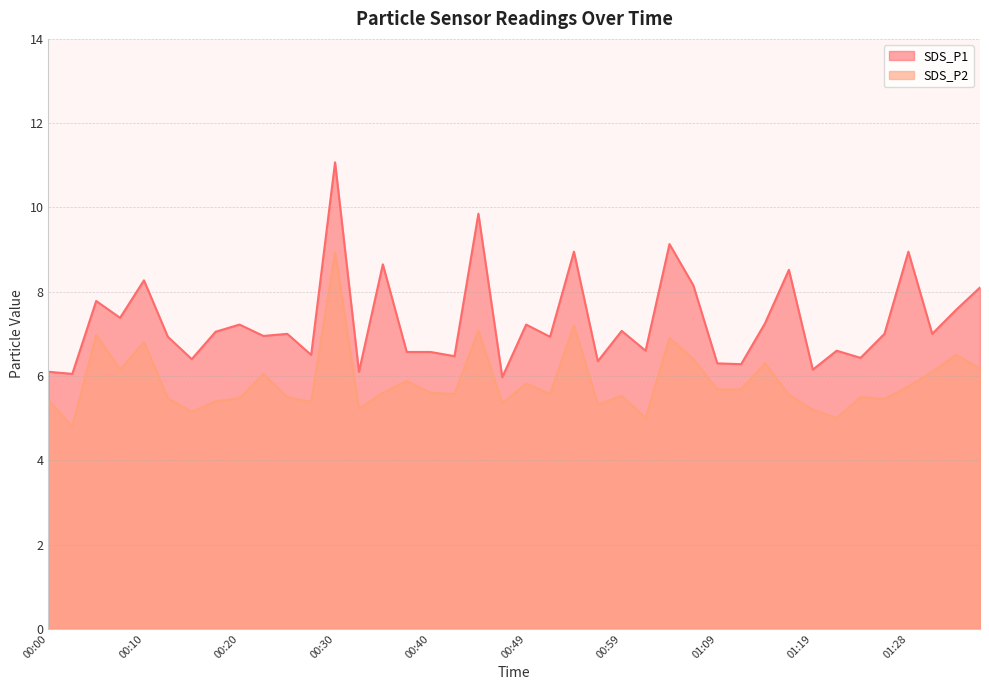

At which label does SDS_P1 reach its peak?

00:30